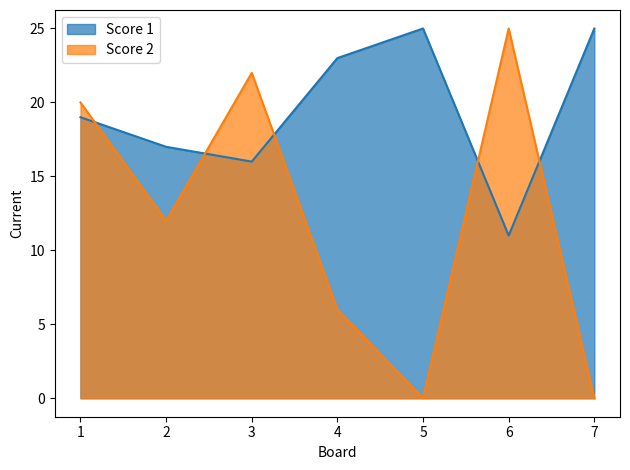

True or false: Score 1 and Score 2 intersect in this chart.

True